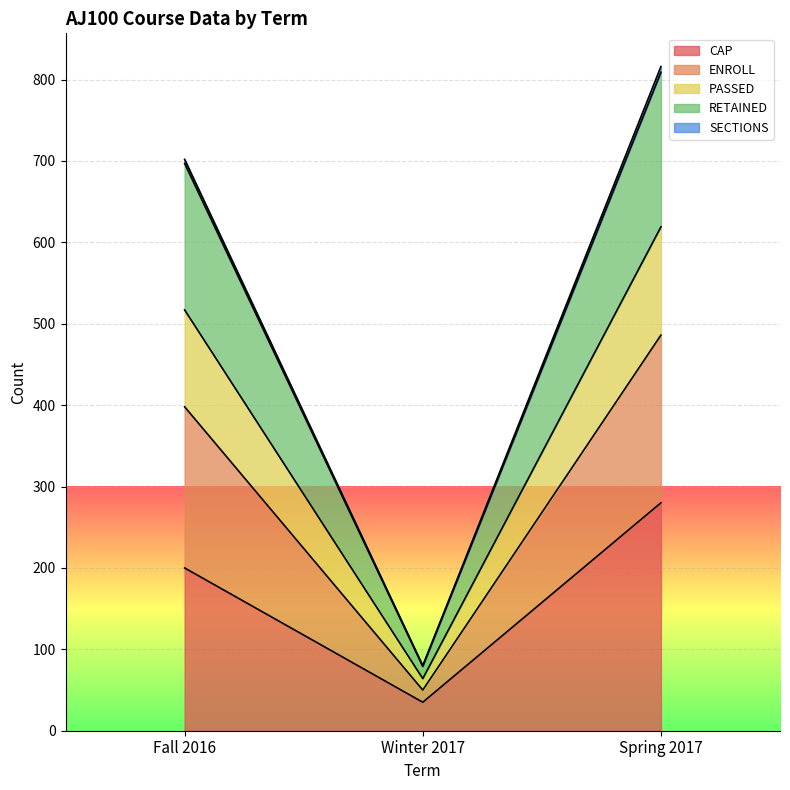

What are all the series names shown in the legend?

CAP, ENROLL, PASSED, RETAINED, SECTIONS